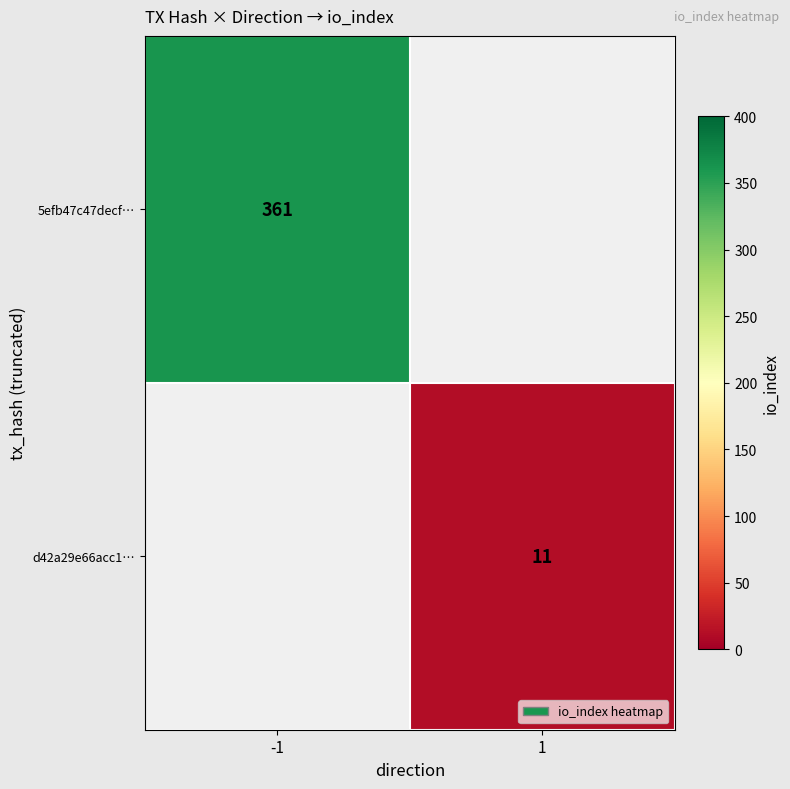

At how many categories does at least one series exceed 283?

1